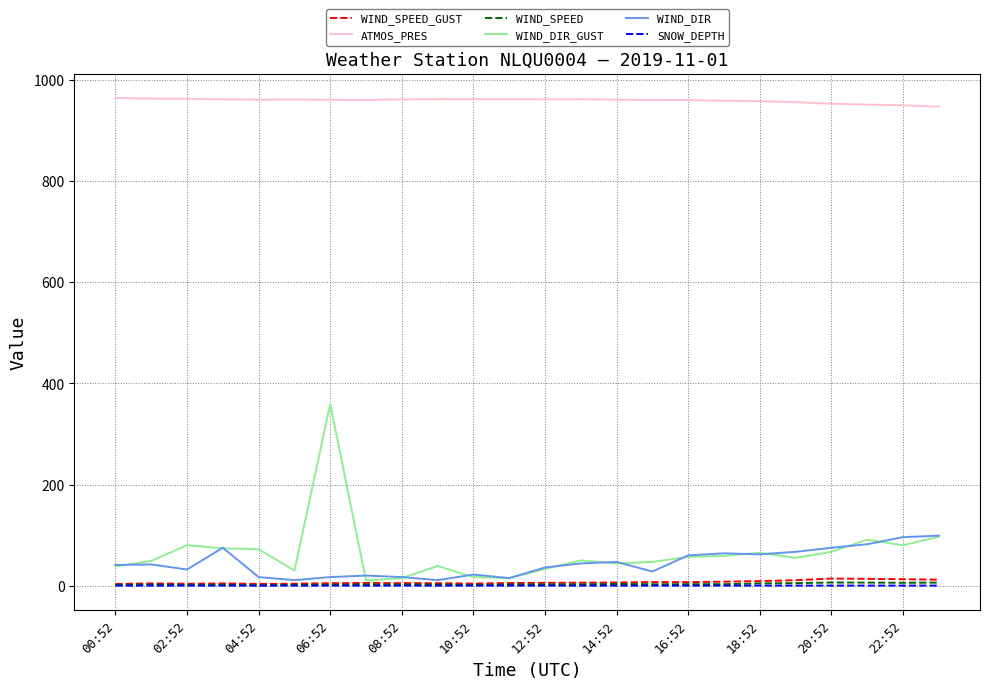

What is the maximum value for ATMOS_PRES?

964.7